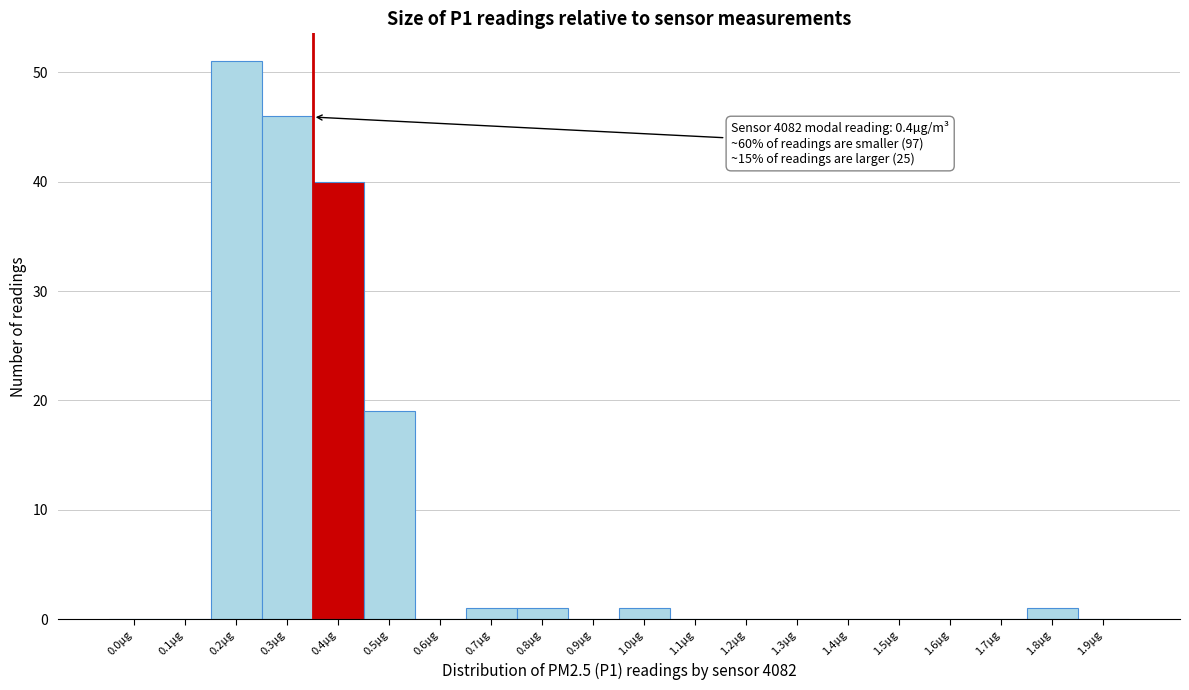

Reading left to right, transcribe all the data shown in this chart.

0.0µg=0	0.1µg=0	0.2µg=51	0.3µg=46	0.4µg=40	0.5µg=19	0.6µg=0	0.7µg=1	0.8µg=1	0.9µg=0	1.0µg=1	1.1µg=0	1.2µg=0	1.3µg=0	1.4µg=0	1.5µg=0	1.6µg=0	1.7µg=0	1.8µg=1	1.9µg=0